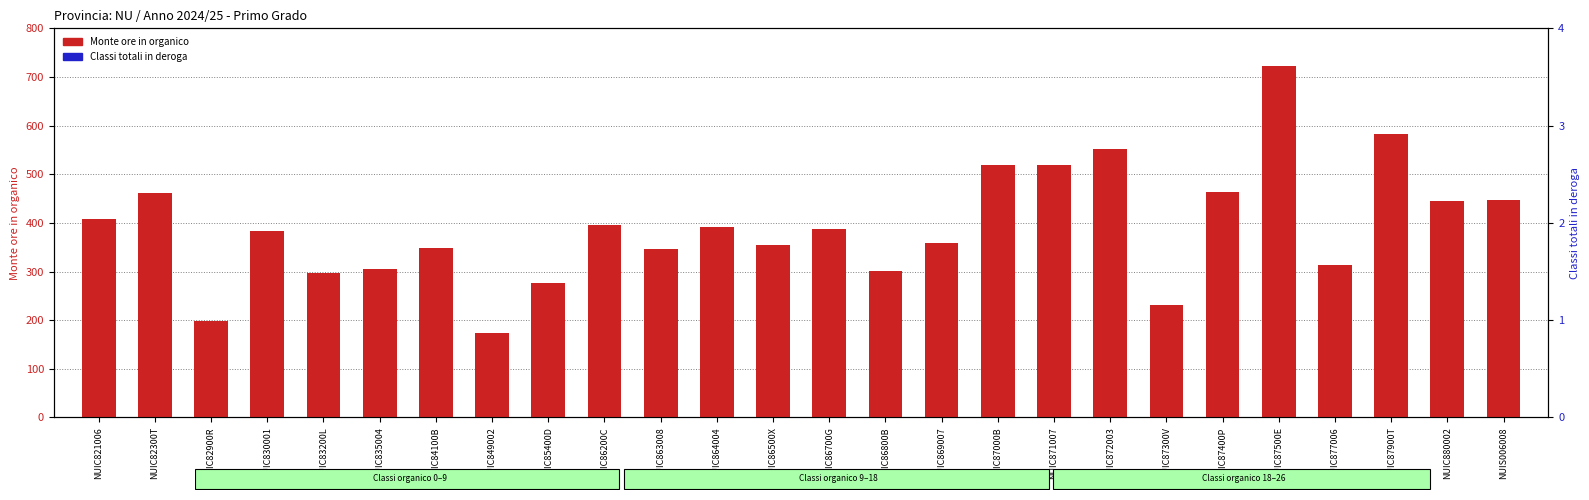

What is the value of the Monte ore in organico bar at the 13th from the left?

354